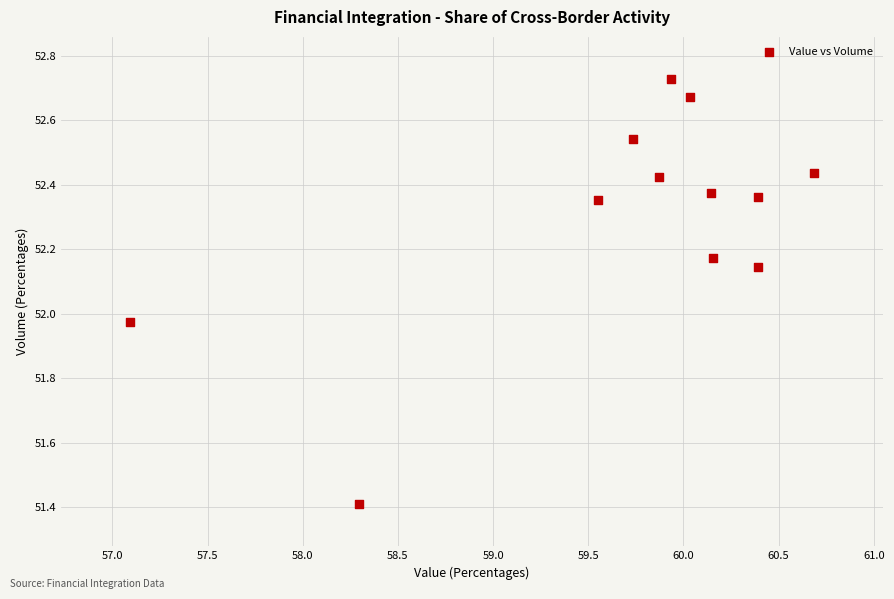

What is the range of X values (max minus min)?

3.6